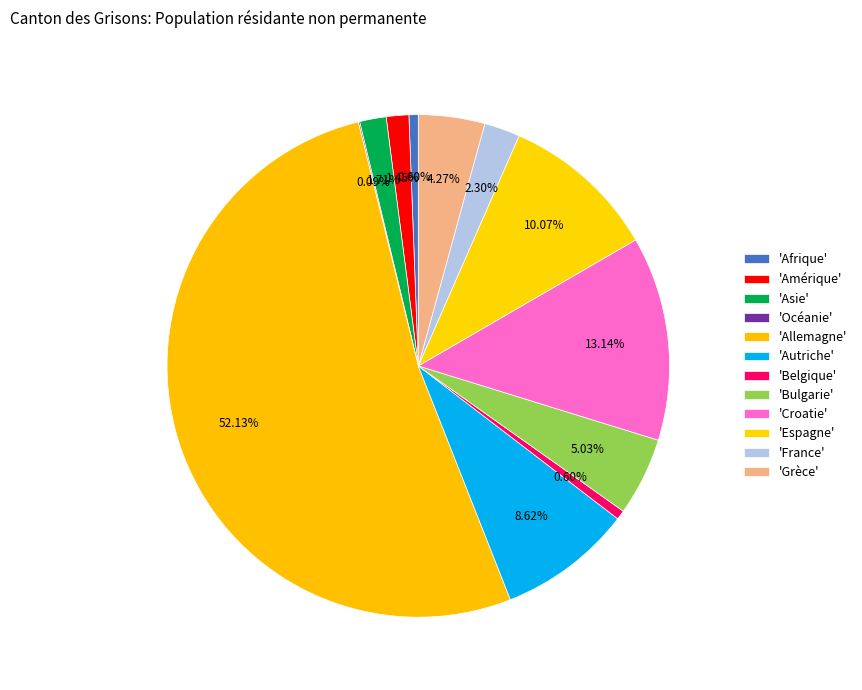

Which slice is the smallest?

Océanie